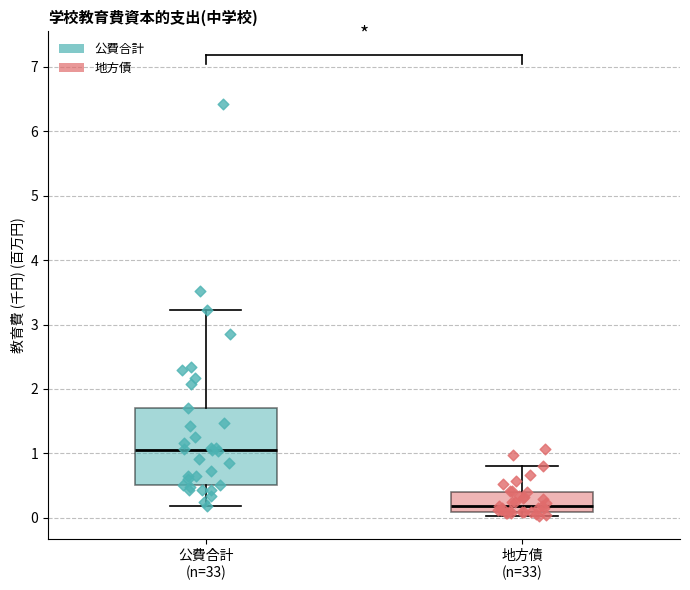

Reading left to right, transcribe this box plot: for each box, give where its median line is, the range the box spans, and where its two whiskers end, as read against the y-axis. The values are not printed on the chart, so give them approximately, as read against the axis.

公費合計 (n=33): median 1.0, box 0.5 to 1.7, whiskers 0.2 to 3.2
地方債 (n=33): median 0.2, box 0.1 to 0.4, whiskers 0.0 to 0.8